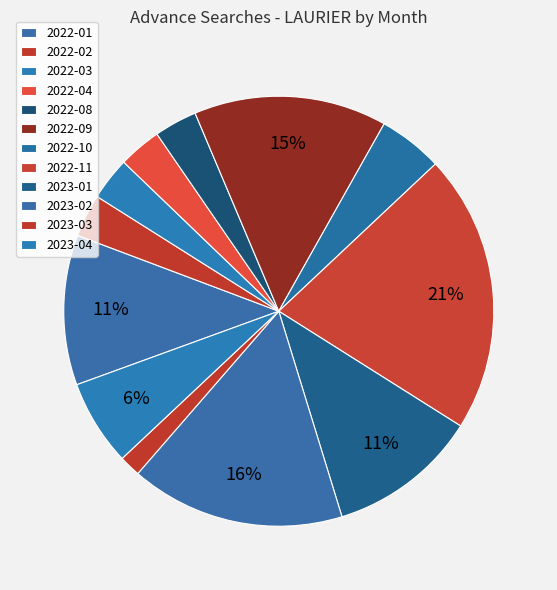

Is 2022-01 the majority of the pie?

No